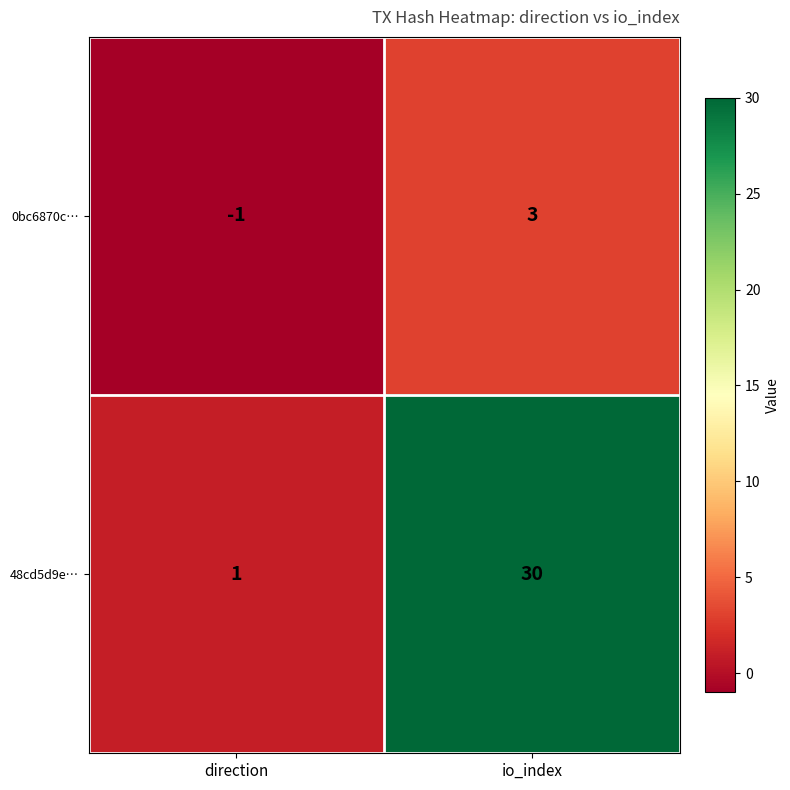

At how many categories does at least one series exceed 13?

1